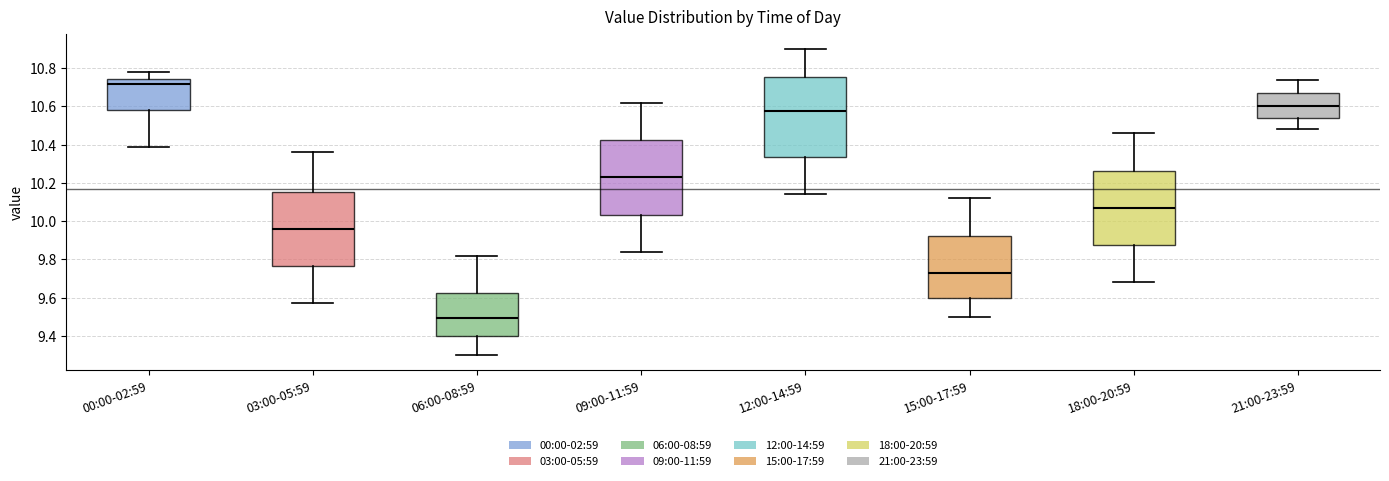

Which box has the lowest median line?

06:00-08:59